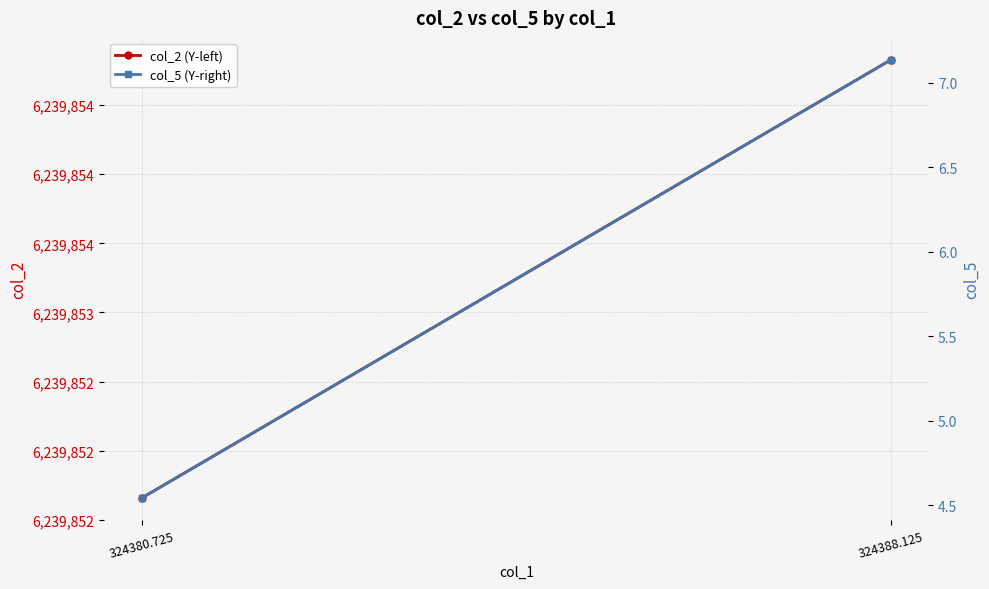

Count the number of data series in this chart.

2